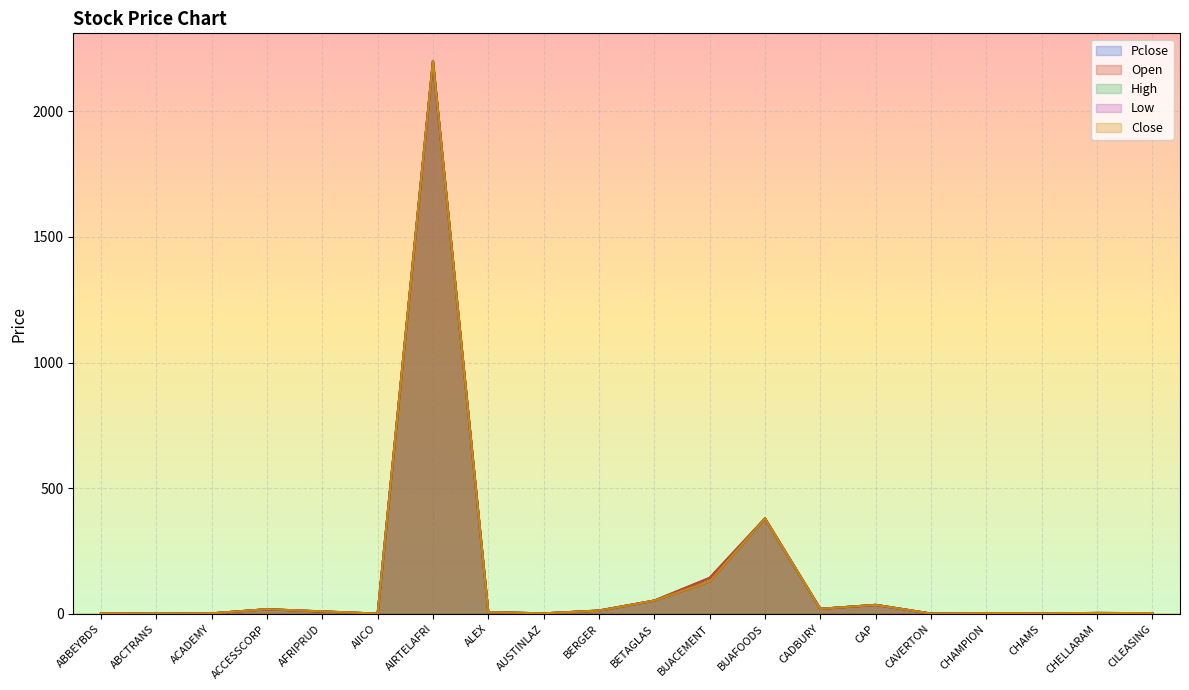

Which series has the widest spread of values?

Open